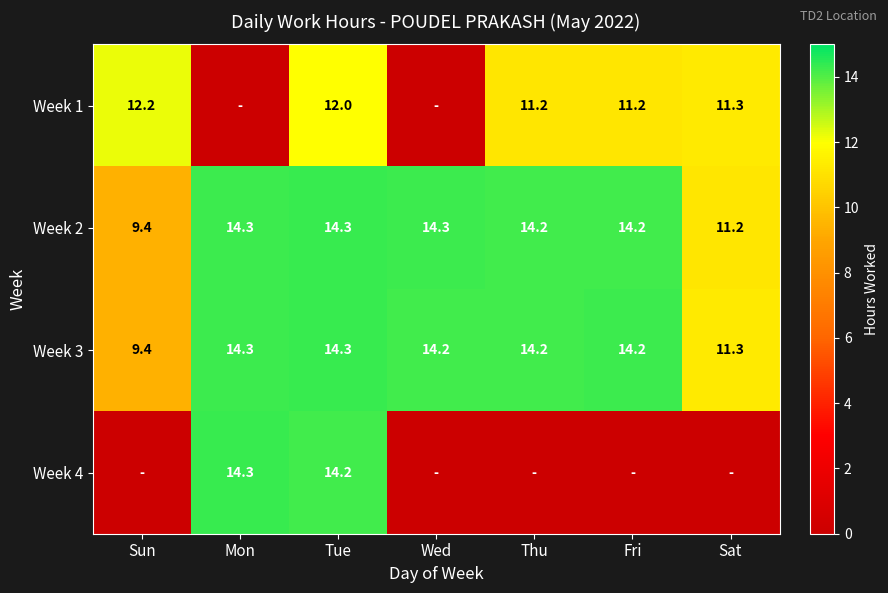

Which has a higher value, Thu or Fri?

Thu